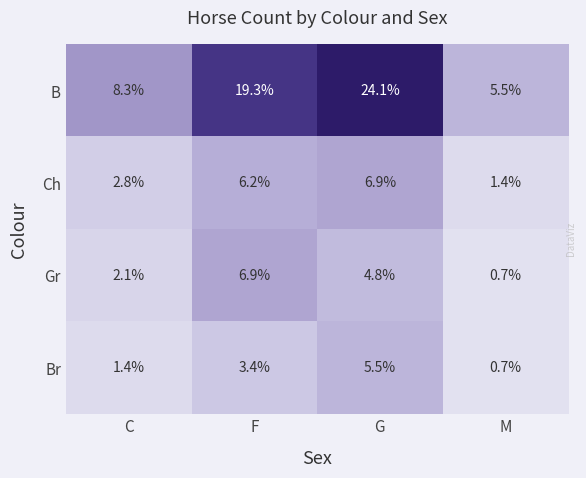

At which category is the sum across all series the highest?

G